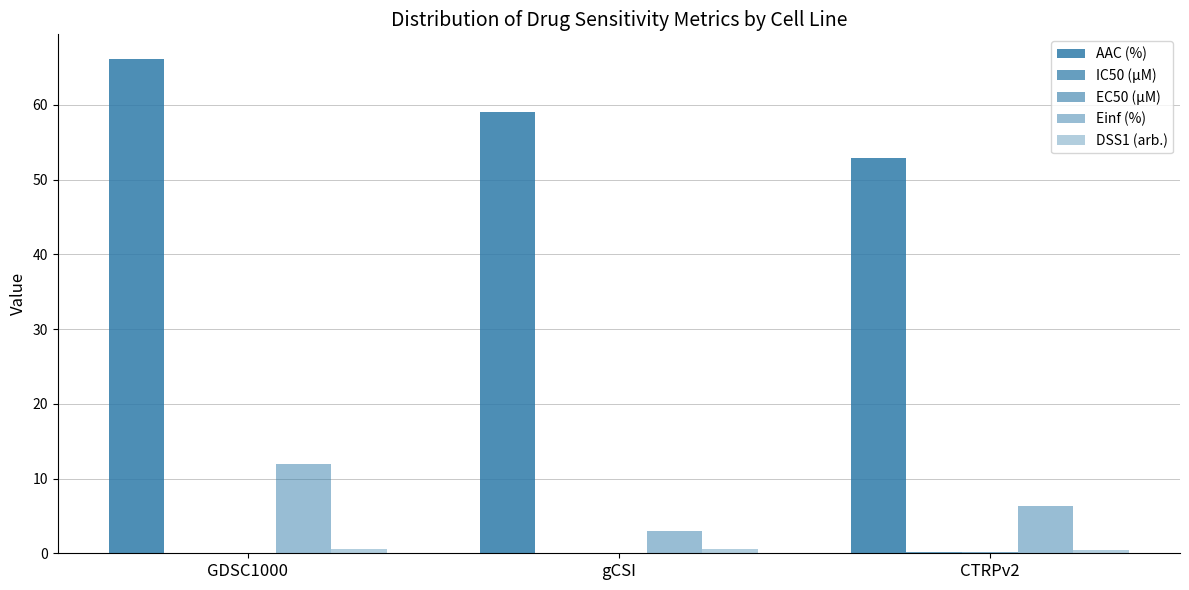

Is the value of DSS1 (arb.) at GDSC1000 greater than the value of IC50 (µM) at gCSI?

Yes